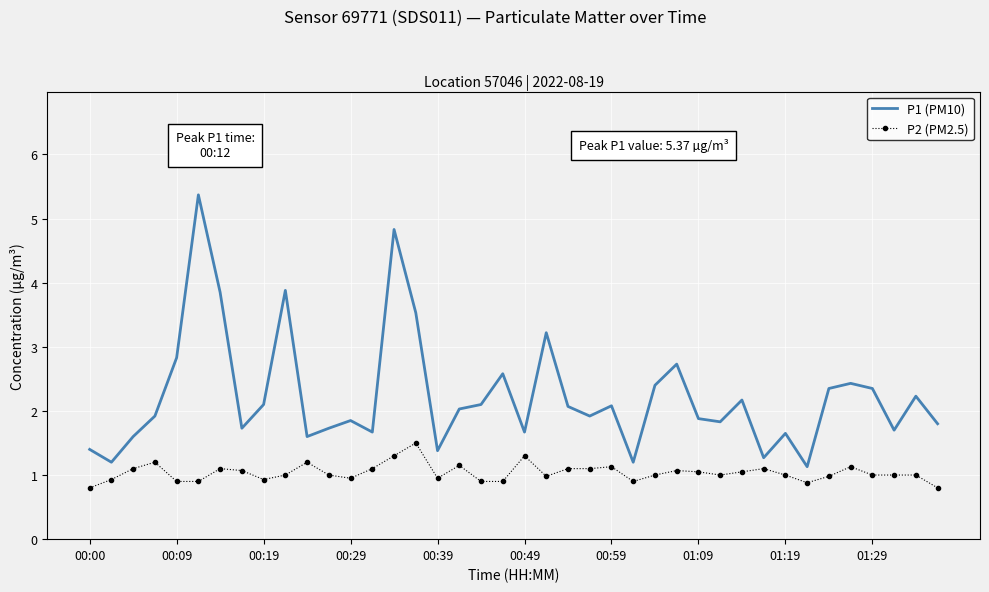

Rank the series by their maximum value, from lowest to highest.

P2 (PM2.5), P1 (PM10)